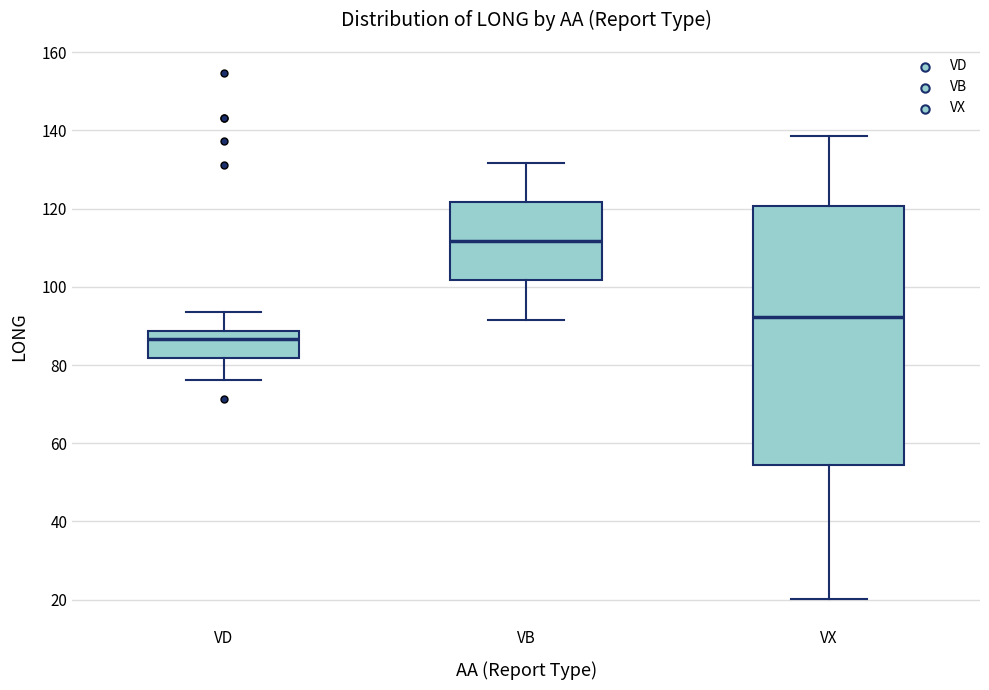

Reading left to right, read every box against the y-axis: the position of its median line, the range the box covers, and the ends of its whiskers. The values are not printed on the chart, so give them approximately, as read against the axis.

VD: median 86, box 82 to 88, whiskers 76 to 94
VB: median 112, box 102 to 122, whiskers 92 to 132
VX: median 92, box 54 to 120, whiskers 20 to 138